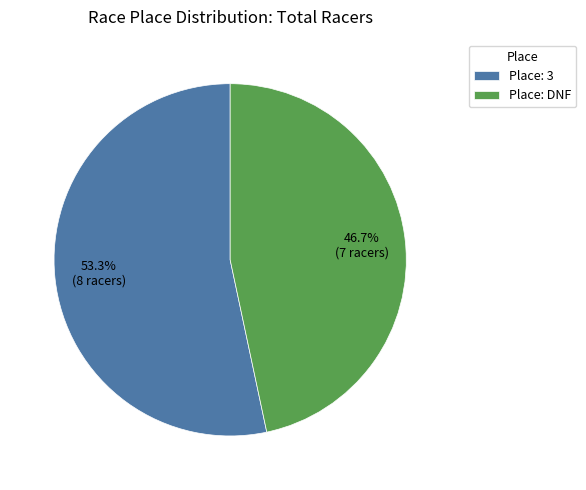

Rank the categories by value from lowest to highest.

Place: DNF, Place: 3